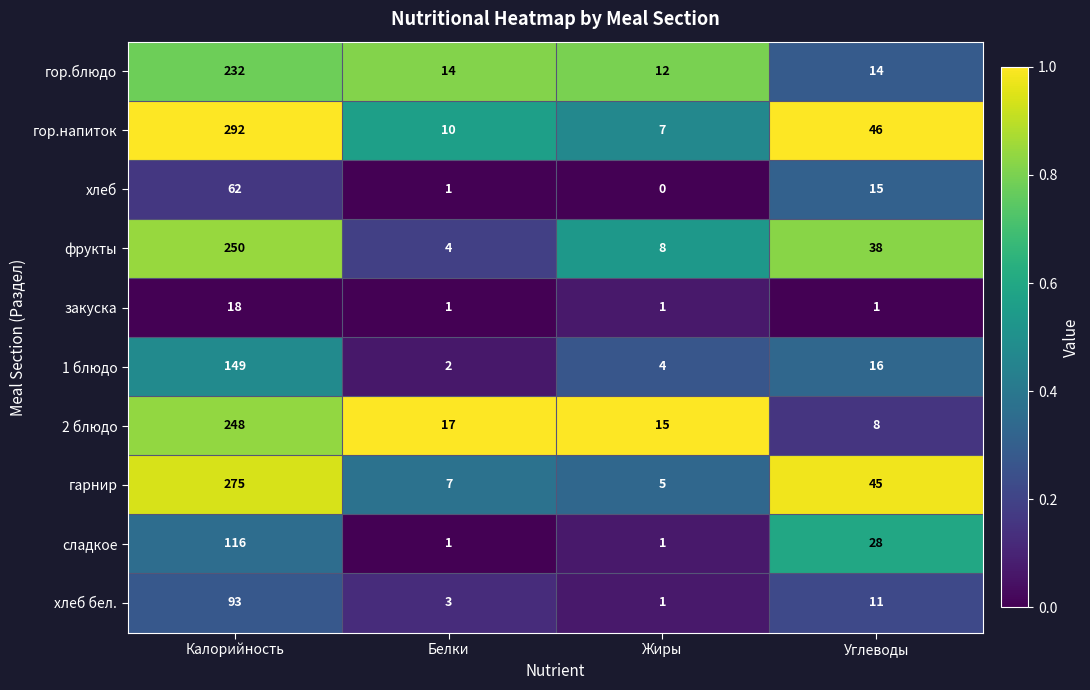

What is the difference between the maximum and minimum values in the фрукты series?

246